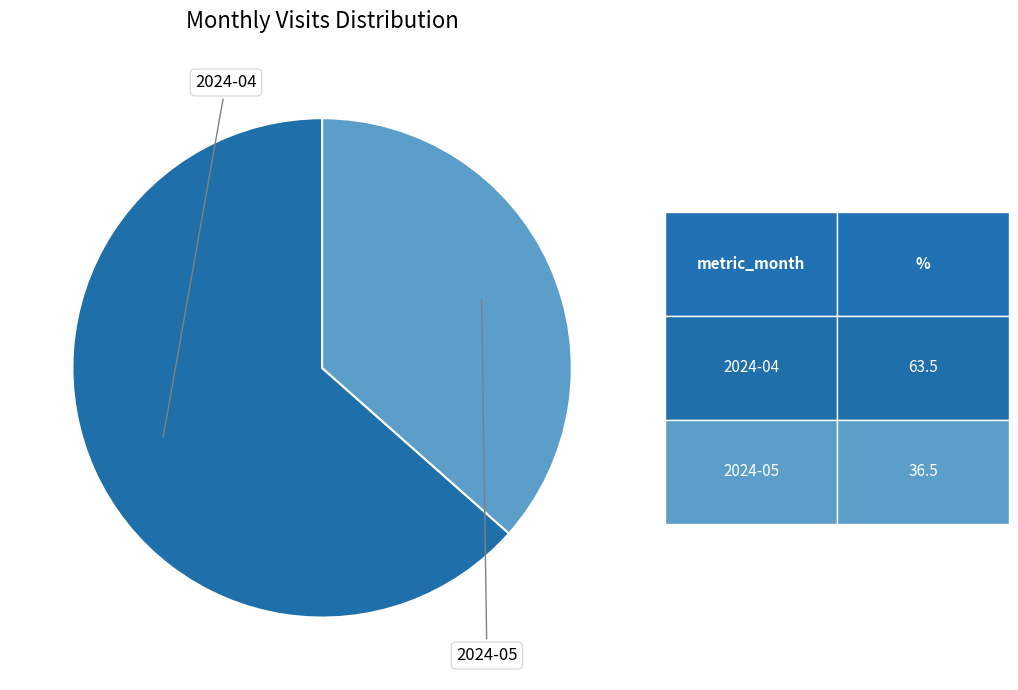

Is there a majority slice in this chart?

Yes